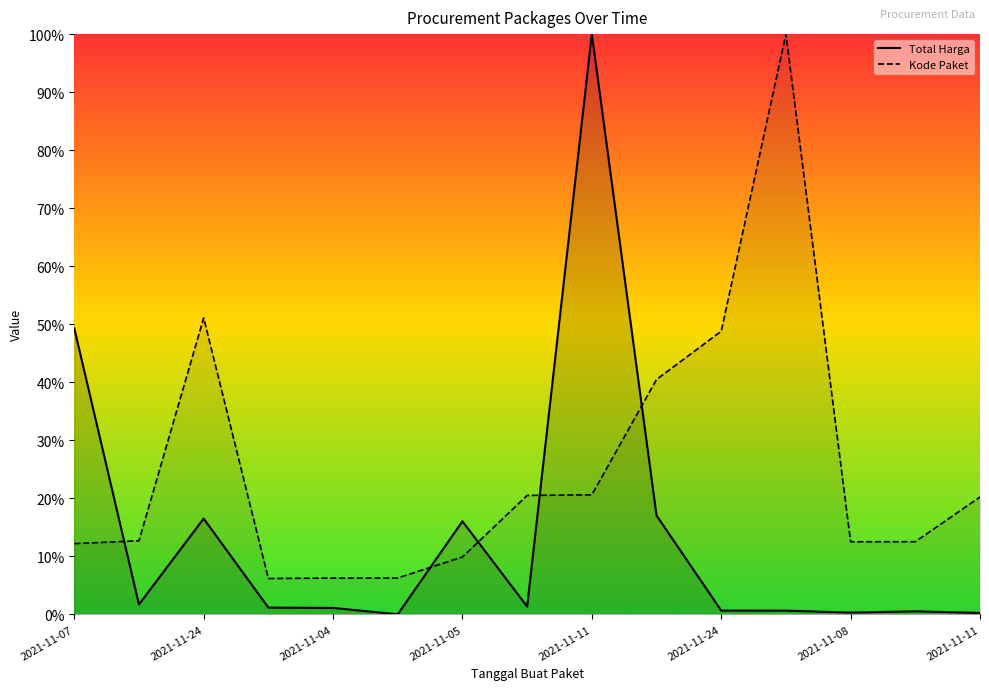

What is the difference between the highest and lowest values at 2021-11-24?

0.3